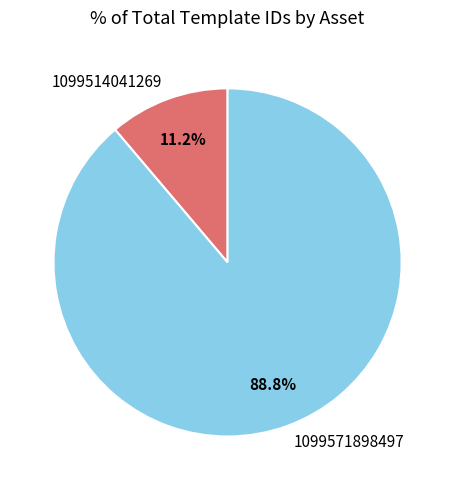

Approximately how many times larger is the value at 1099571898497 compared to 1099514041269?

7.9